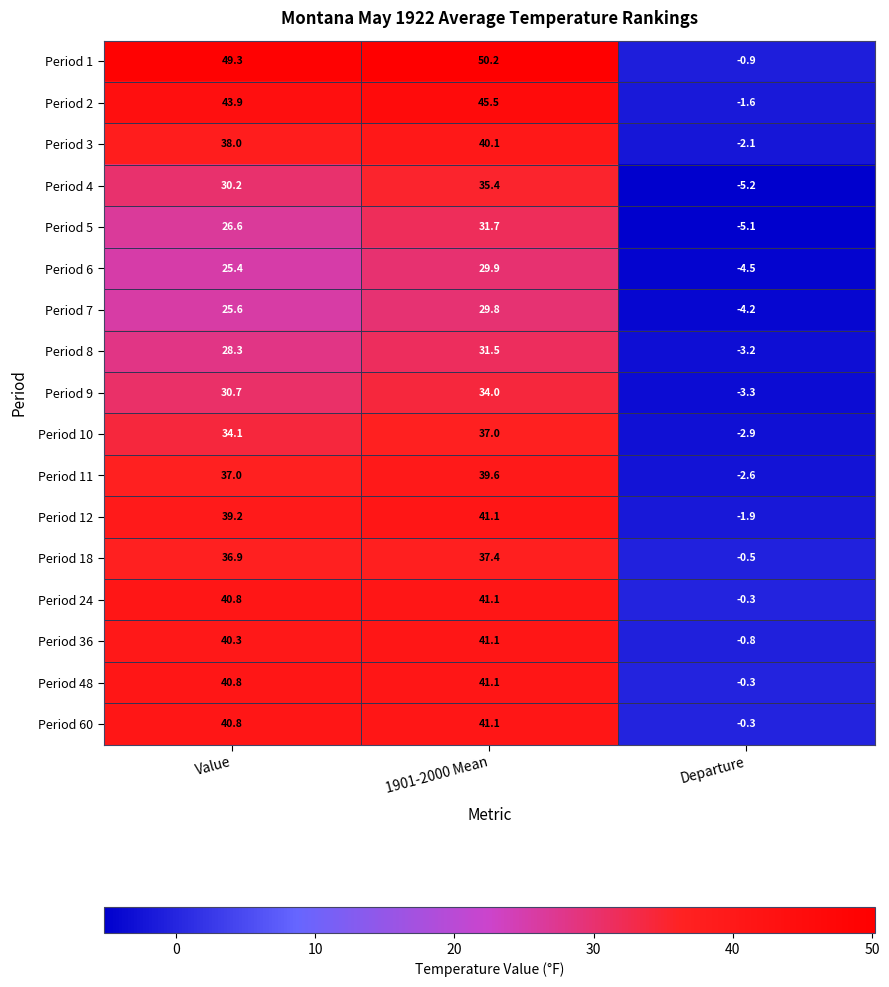

Which series has the largest total across all categories?

Period 1